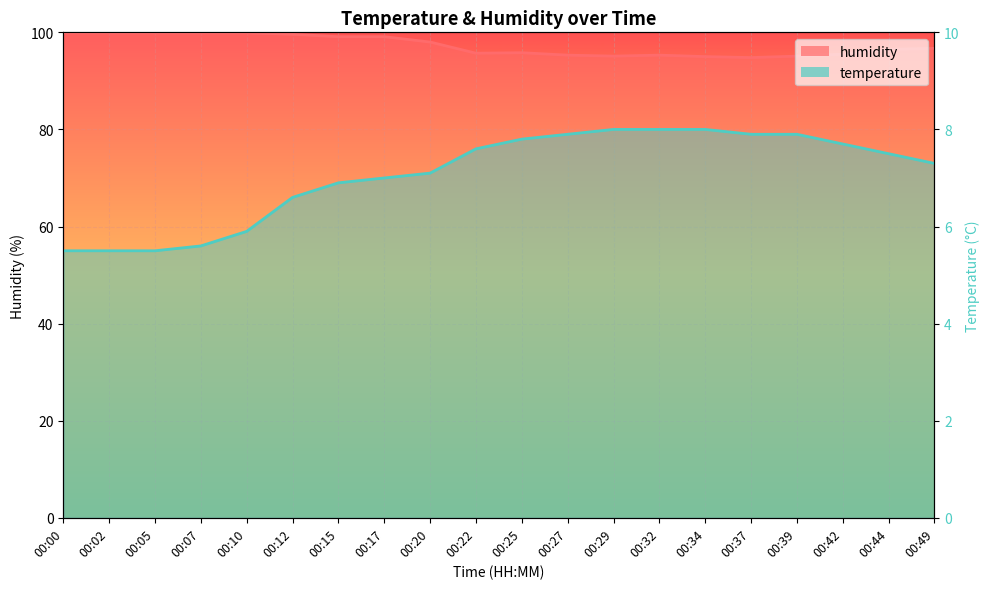

Where does the temperature series first go above 75?

00:22